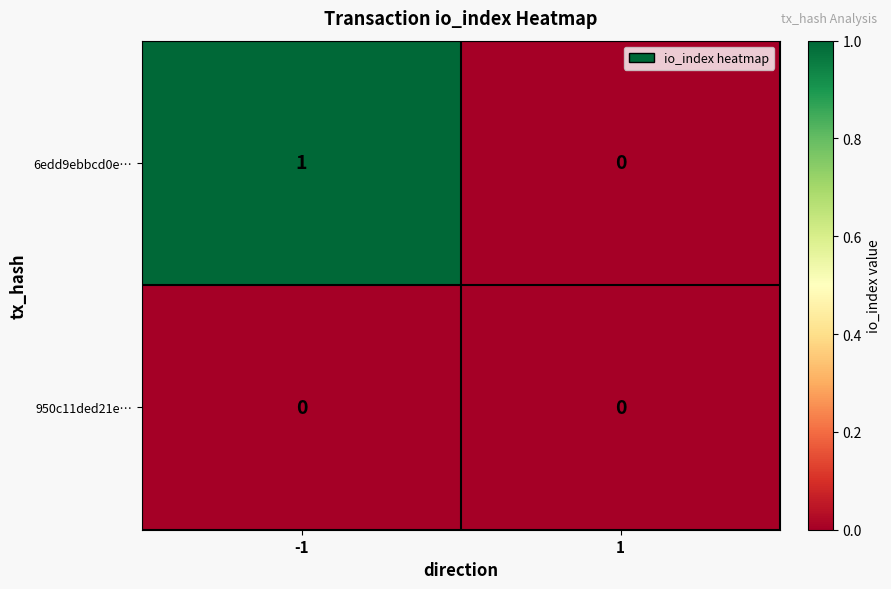

The value of 950c11ded21e… at 1 is 0. True or false?

True